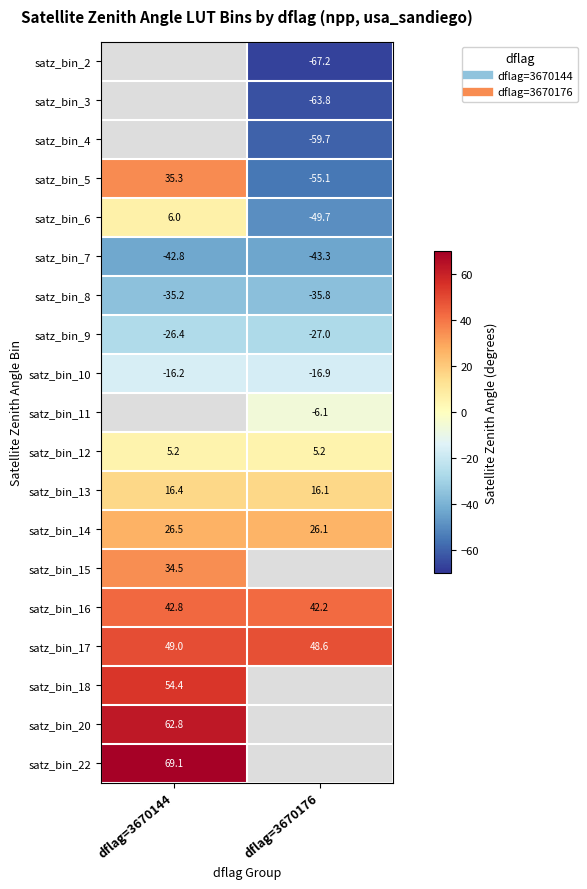

What is the minimum value for satz_bin_10?

-16.9